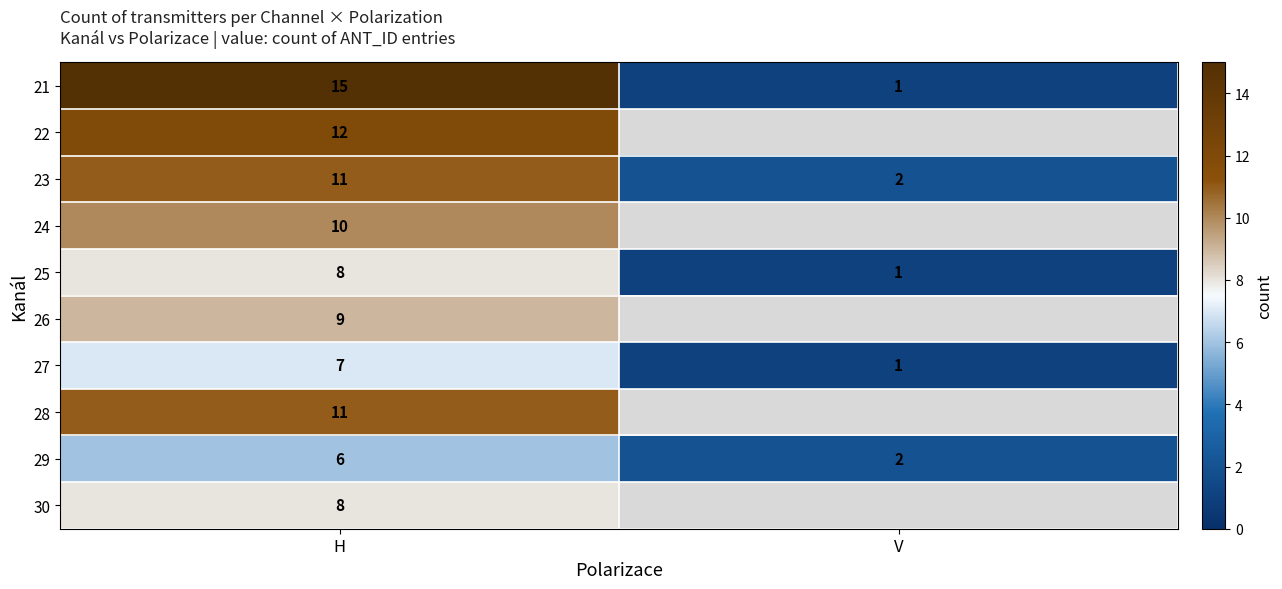

What is the average value of the 21 series?

8